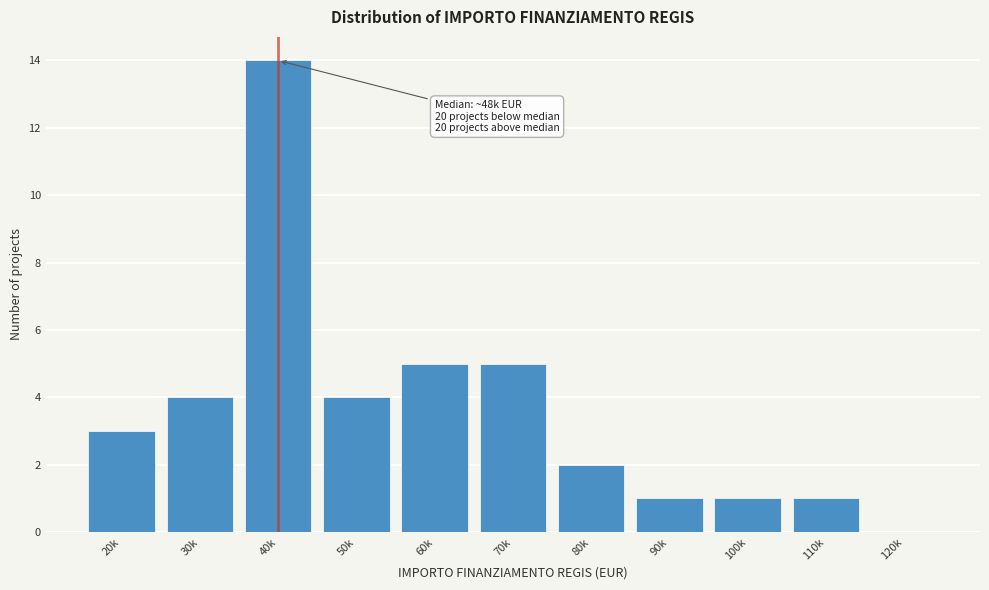

Reading left to right, extract all data points from this chart.

20k=3	30k=4	40k=14	50k=4	60k=5	70k=5	80k=2	90k=1	100k=1	110k=1	120k=0